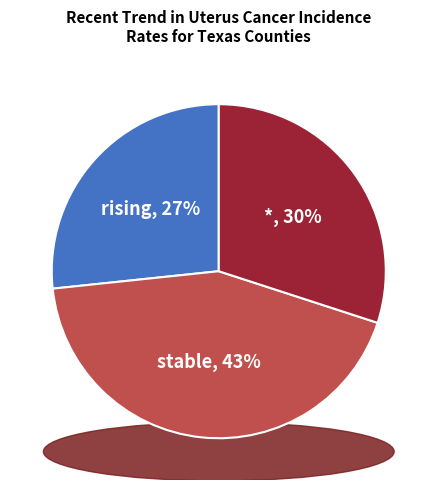

How much of the chart is everything except *?

70.0%